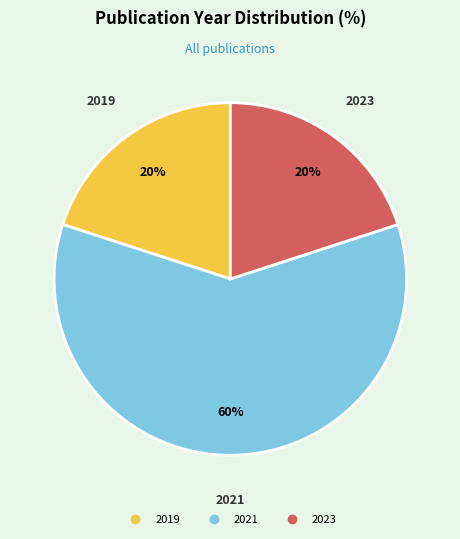

Does any single category account for the majority?

Yes